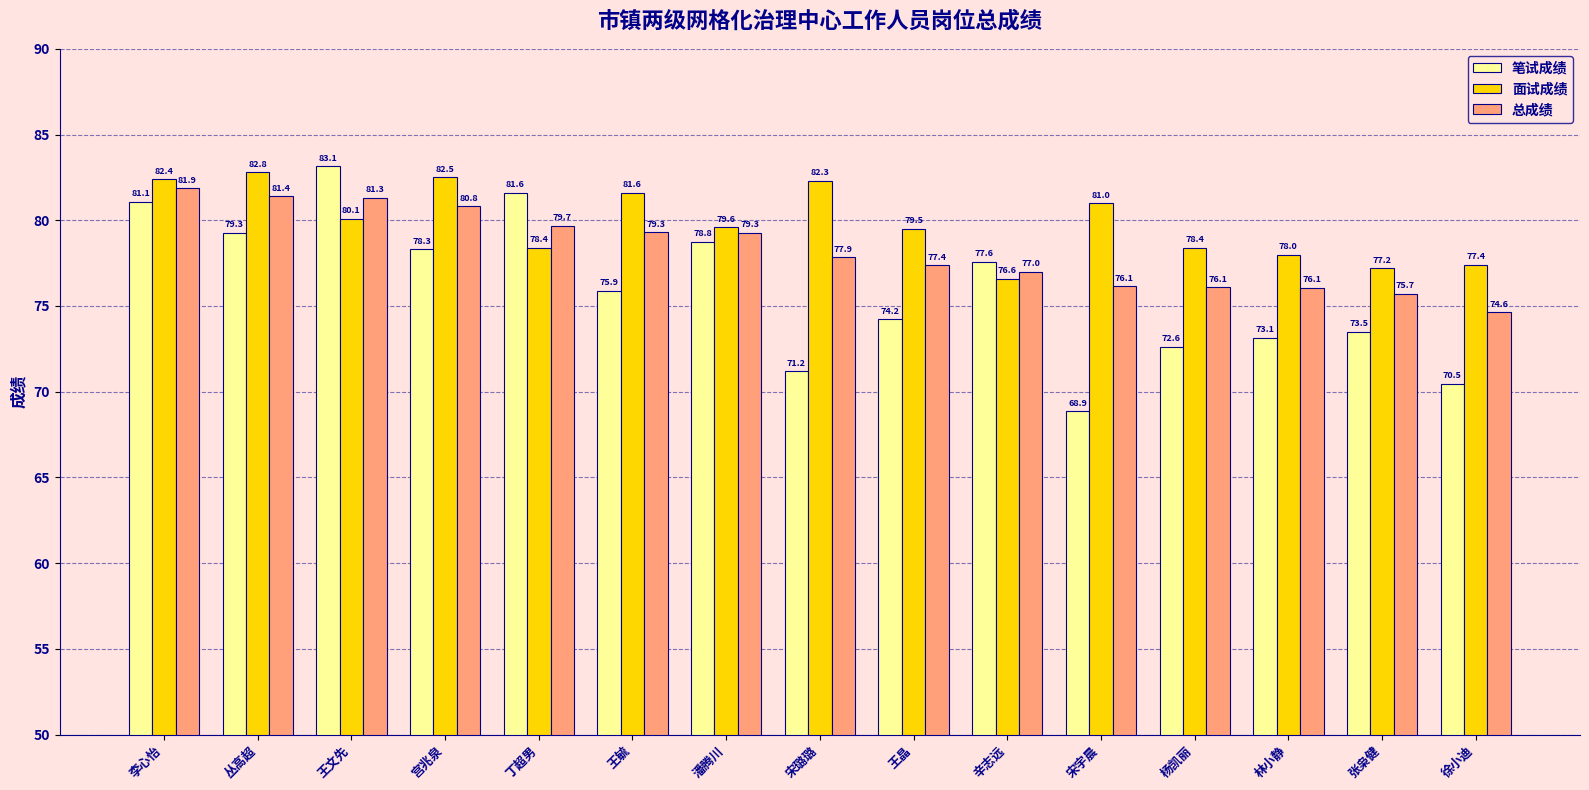

Rank the series by their average value, from lowest to highest.

笔试成绩, 总成绩, 面试成绩